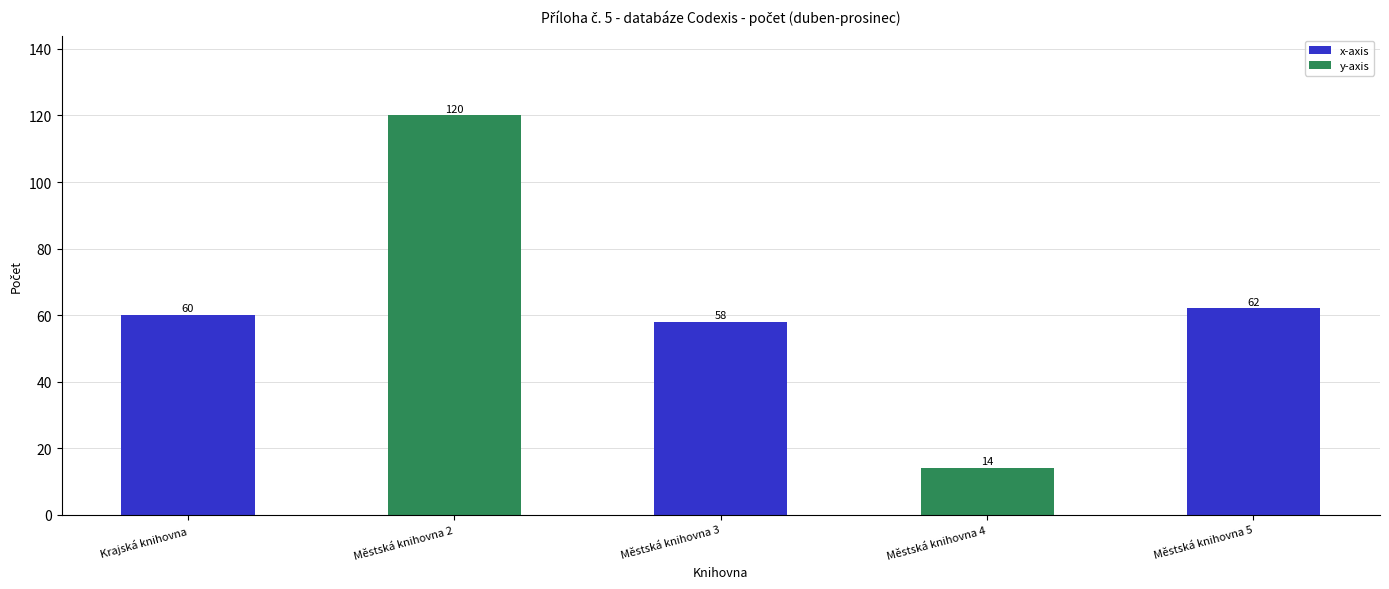

What is the label of the 4th bar from the left?

Městská knihovna 4